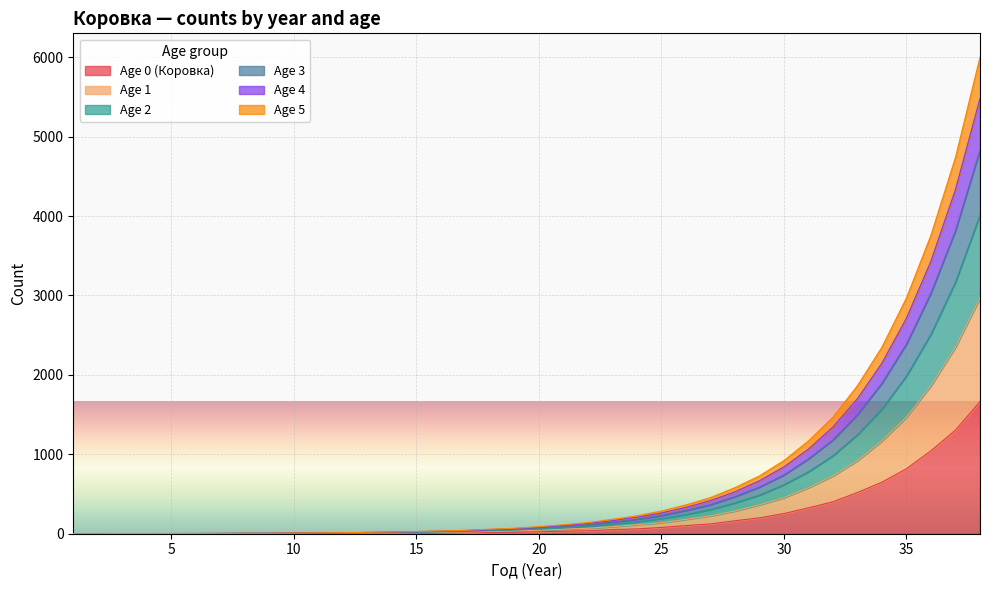

Reading left to right, list all the values displayed in this chart.

Age 0 (Коровка): 1=0	2=0	3=1	4=0	5=1	6=1	7=1	8=2	9=1	10=3	11=3	12=3	13=6	14=5	15=8	16=10	17=11	18=17	19=18	20=25	21=32	22=37	23=52	24=61	25=79	26=102	27=123	28=163	29=200	30=254	31=326	32=402	33=519	34=649	35=819	36=1045	37=1305	38=1664
Age 1: 1=1	2=0	3=1	4=1	5=1	6=2	7=2	8=3	9=3	10=4	11=6	12=6	13=9	14=11	15=13	16=18	17=21	18=28	19=35	20=43	21=57	22=69	23=89	24=113	25=140	26=181	27=225	28=286	29=363	30=454	31=580	32=728	33=921	34=1168	35=1468	36=1864	37=2350	38=2969
Age 2: 1=1	2=1	3=1	4=1	5=2	6=2	7=3	8=4	9=4	10=6	11=7	12=9	13=12	14=14	15=19	16=23	17=29	18=38	19=46	20=60	21=75	22=94	23=121	24=150	25=192	26=242	27=304	28=388	29=486	30=617	31=780	32=982	33=1247	34=1570	35=1987	36=2513	37=3169	38=4014
Age 3: 1=1	2=1	3=2	4=1	5=2	6=3	7=3	8=5	9=5	10=7	11=9	12=10	13=15	14=17	15=22	16=29	17=34	18=46	19=56	20=71	21=92	22=112	23=146	24=182	25=229	26=294	27=365	28=467	29=588	30=740	31=943	32=1182	33=1501	34=1896	35=2389	36=3032	37=3818	38=4833
Age 4: 1=1	2=1	3=2	4=2	5=2	6=3	7=4	8=5	9=6	10=8	11=10	12=12	13=16	14=20	15=25	16=32	17=40	18=51	19=64	20=81	21=103	22=129	23=164	24=207	25=261	26=331	27=417	28=528	29=667	30=842	31=1066	32=1345	33=1701	34=2150	35=2715	36=3434	37=4337	38=5482
Age 5: 1=1	2=1	3=2	4=2	5=3	6=3	7=4	8=6	9=6	10=9	11=11	12=13	13=18	14=21	15=28	16=35	17=43	18=57	19=69	20=89	21=113	22=140	23=181	24=225	25=286	26=363	27=454	28=580	29=728	30=921	31=1168	32=1468	33=1864	34=2350	35=2969	36=3760	37=4739	38=6001